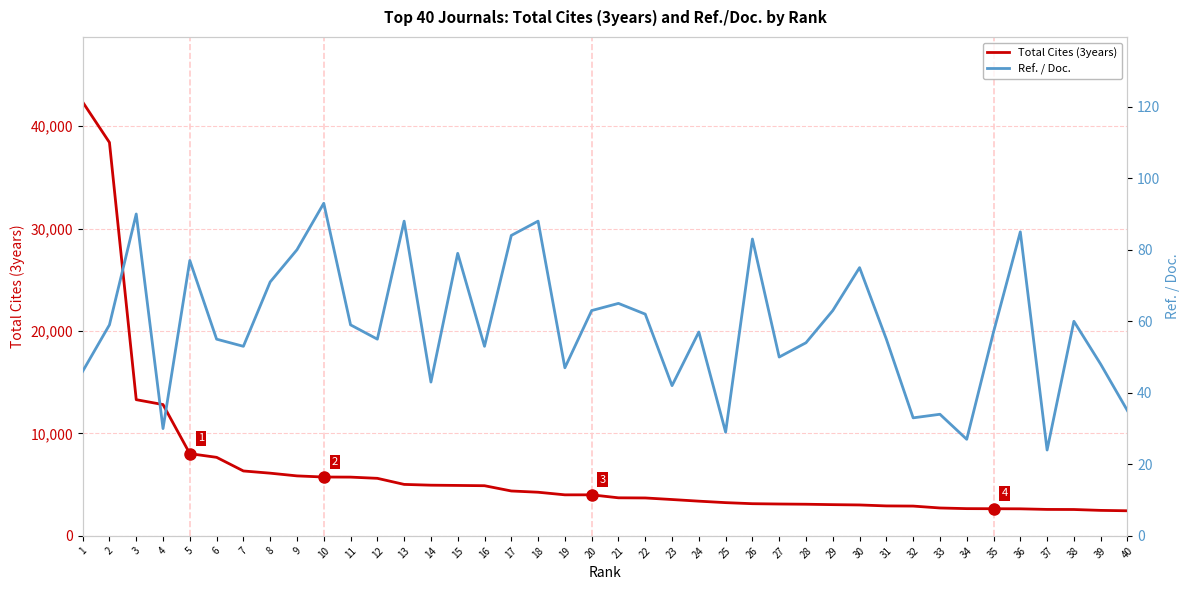

What is the value of the Ref. / Doc. point at the 12th from the left?

55